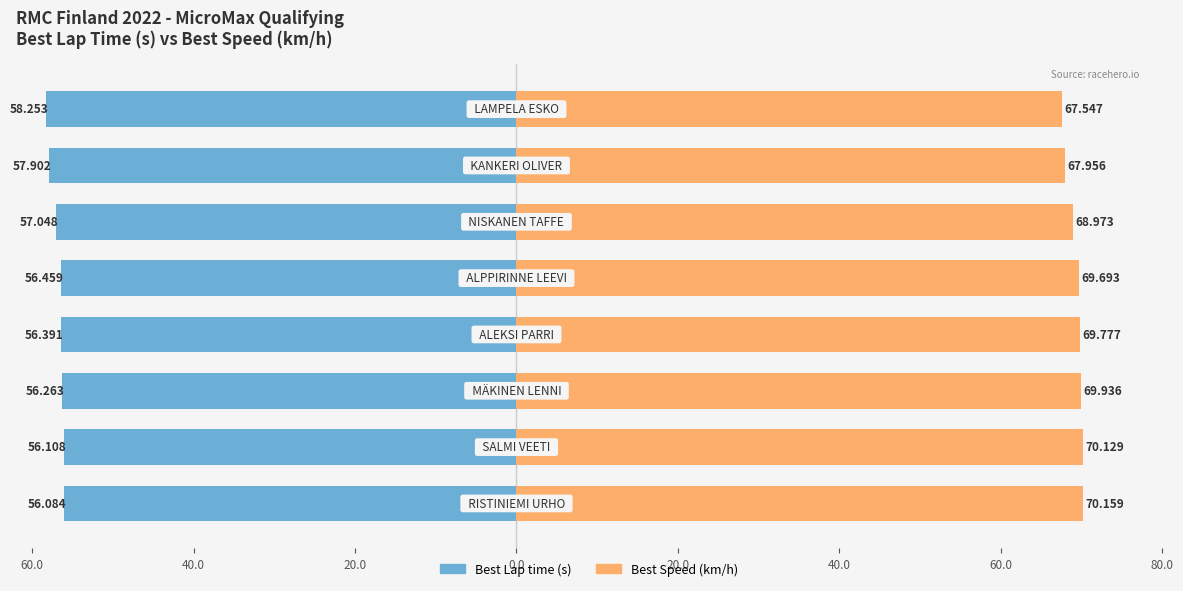

At how many categories does at least one series exceed -41?

8